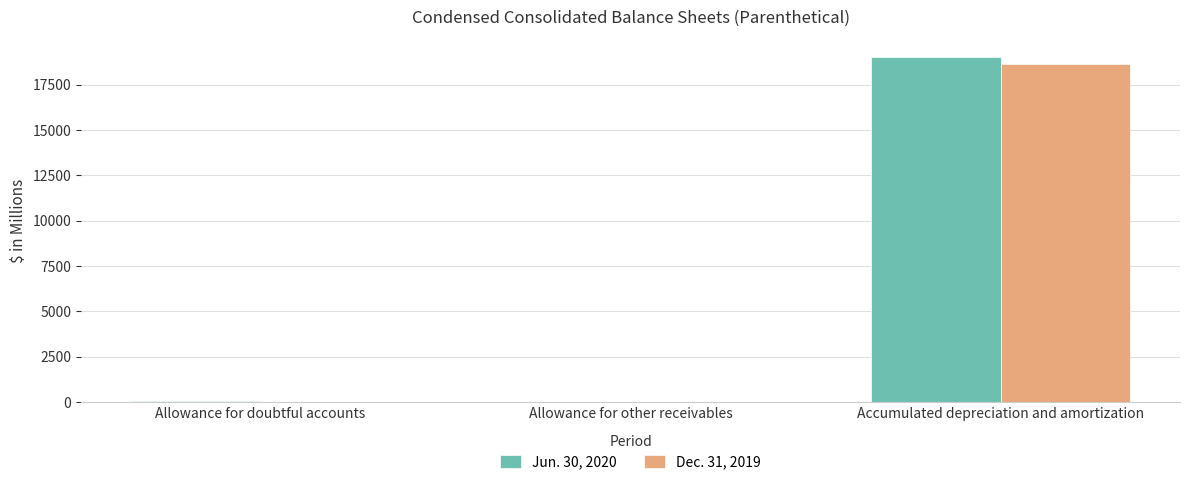

Count the number of data series in this chart.

2